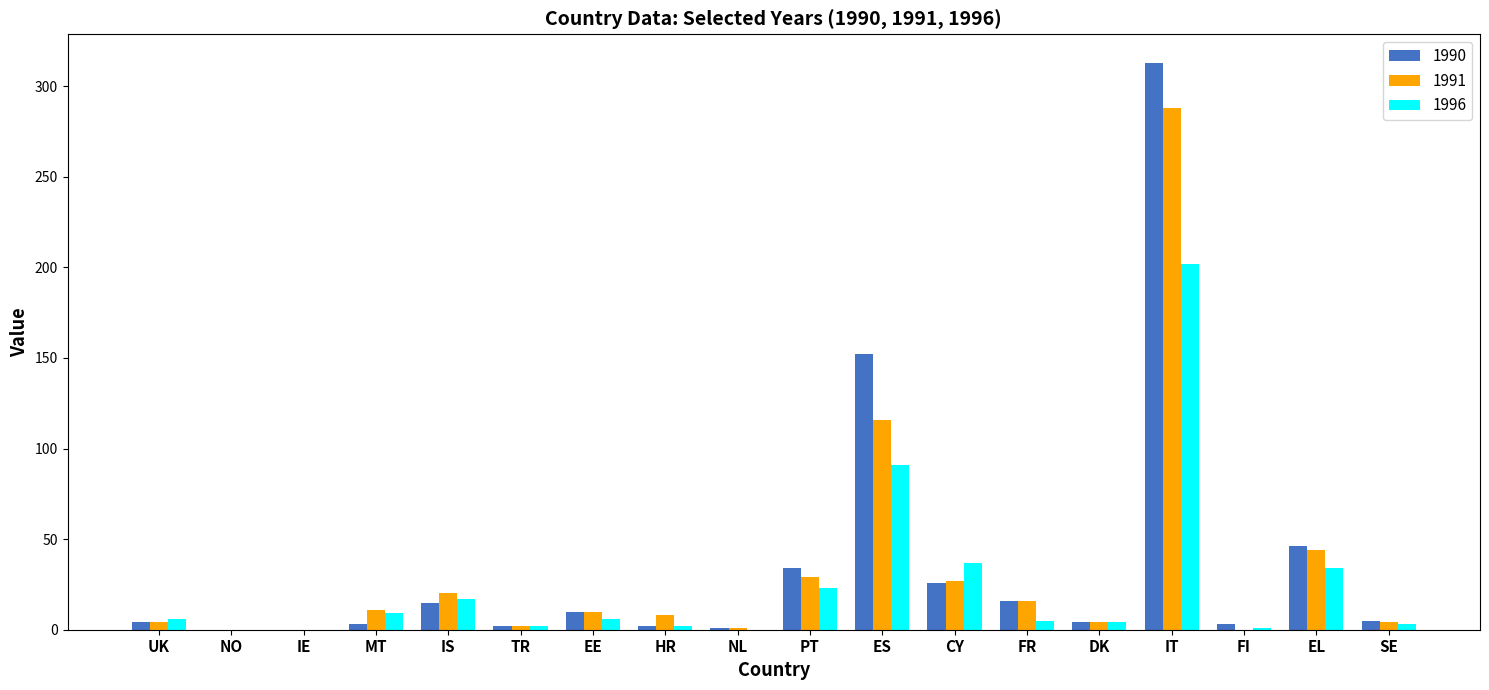

Are the bars horizontal?

No